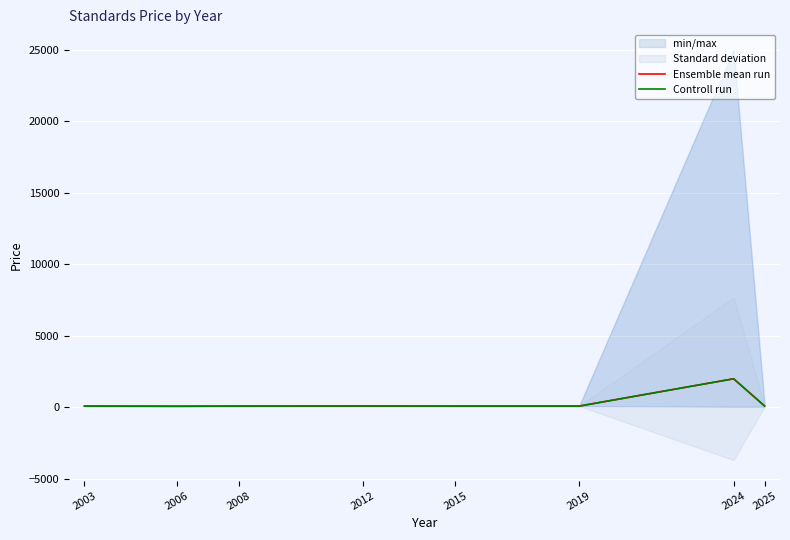

What is the minimum value for Ensemble mean run?

61.0